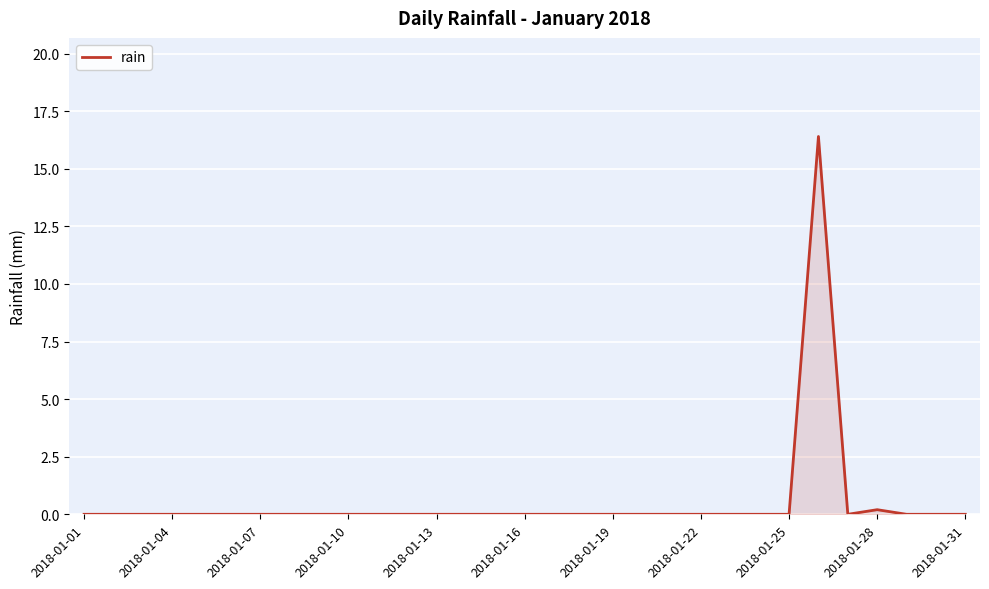

What is the difference between the maximum and minimum values?

16.4